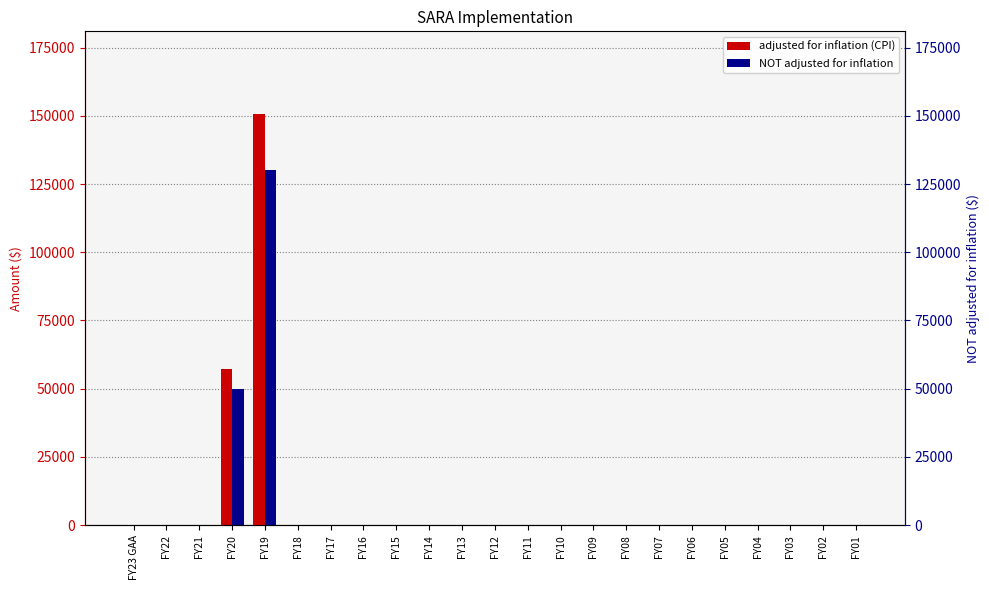

What is the difference between the second highest and second lowest values in the adjusted for inflation (CPI) series?

57096